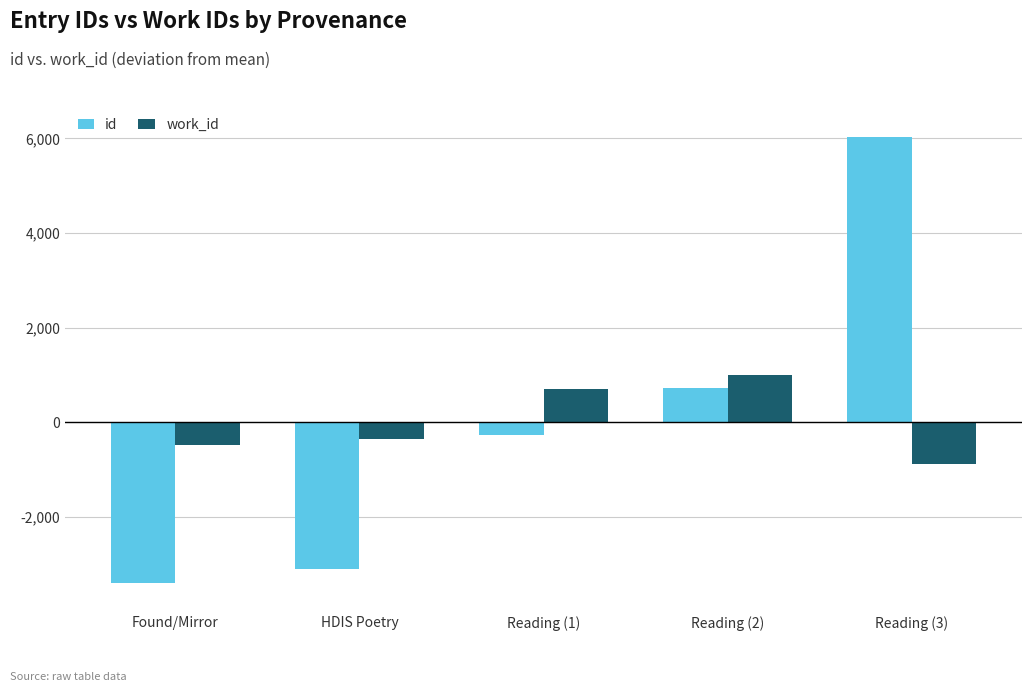

Is the value of id at Reading (2) greater than the value of work_id at Reading (3)?

Yes